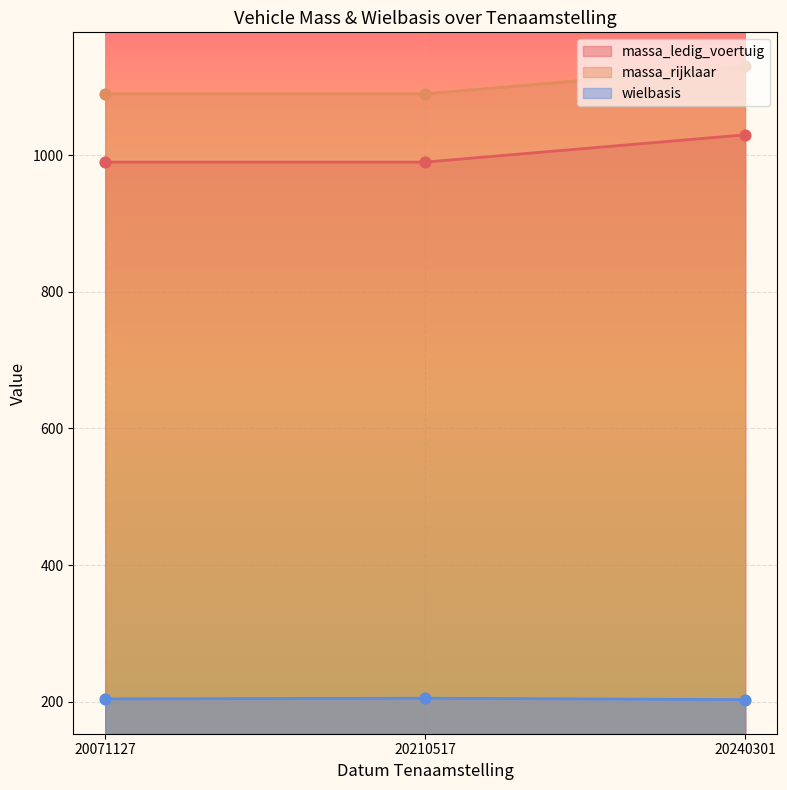

What is the total value across all series at 20210517?

2285